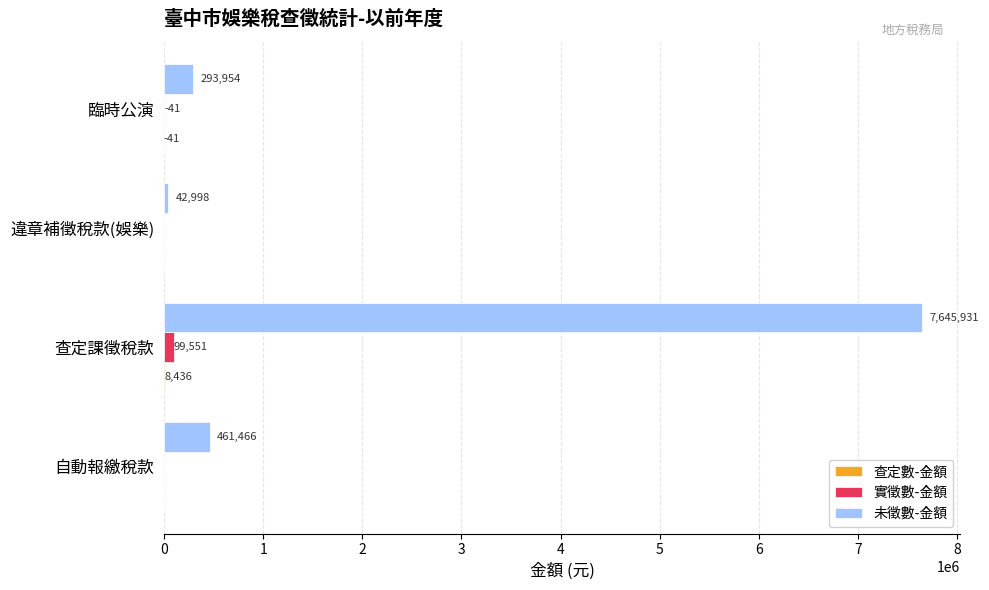

At which category does the chart reach its peak across all series?

查定課徵稅款